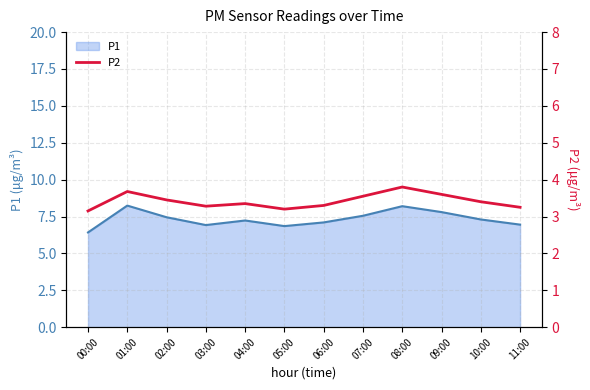

True or false: the data shows 3.3 at 06:00.

True